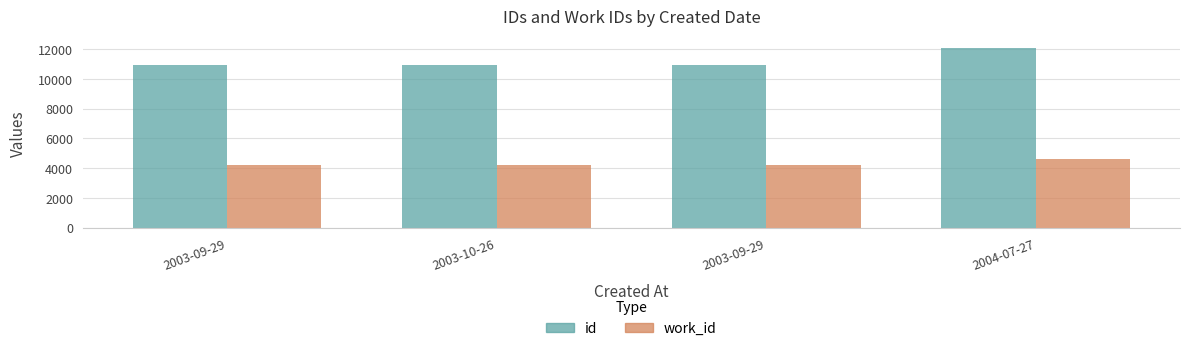

Which series has the largest range (max minus min)?

id